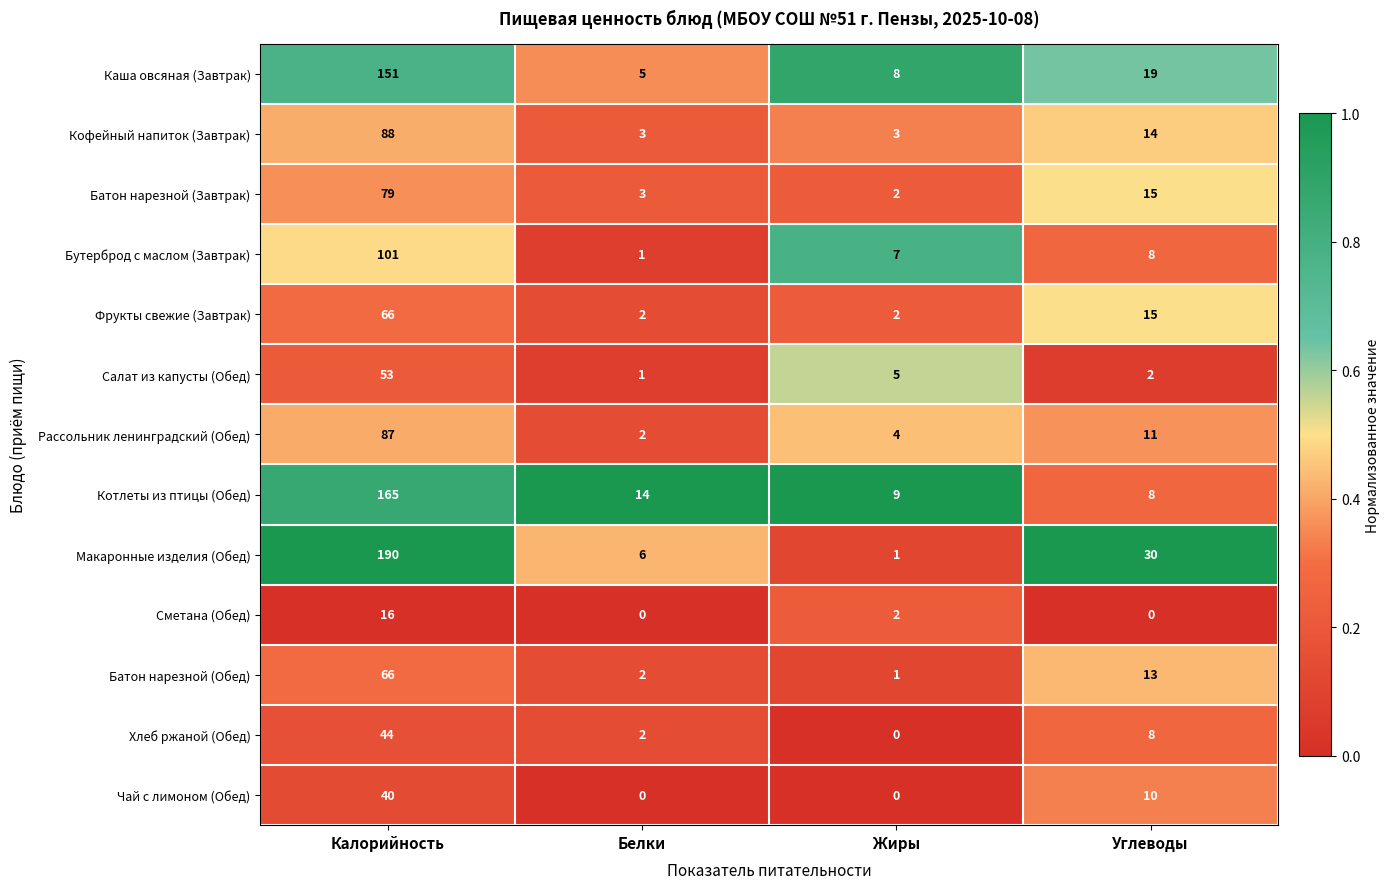

Is the value of Рассольник ленинградский (Обед) at Калорийность greater than the value of Фрукты свежие (Завтрак) at Жиры?

Yes